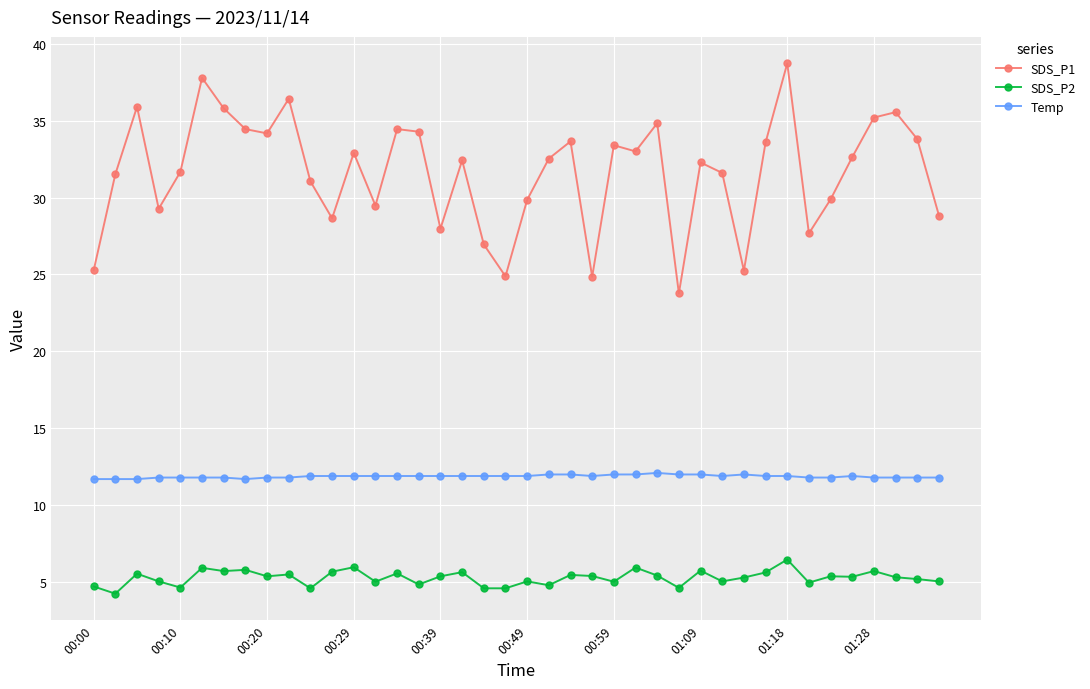

Does the chart have visible grid lines?

Yes